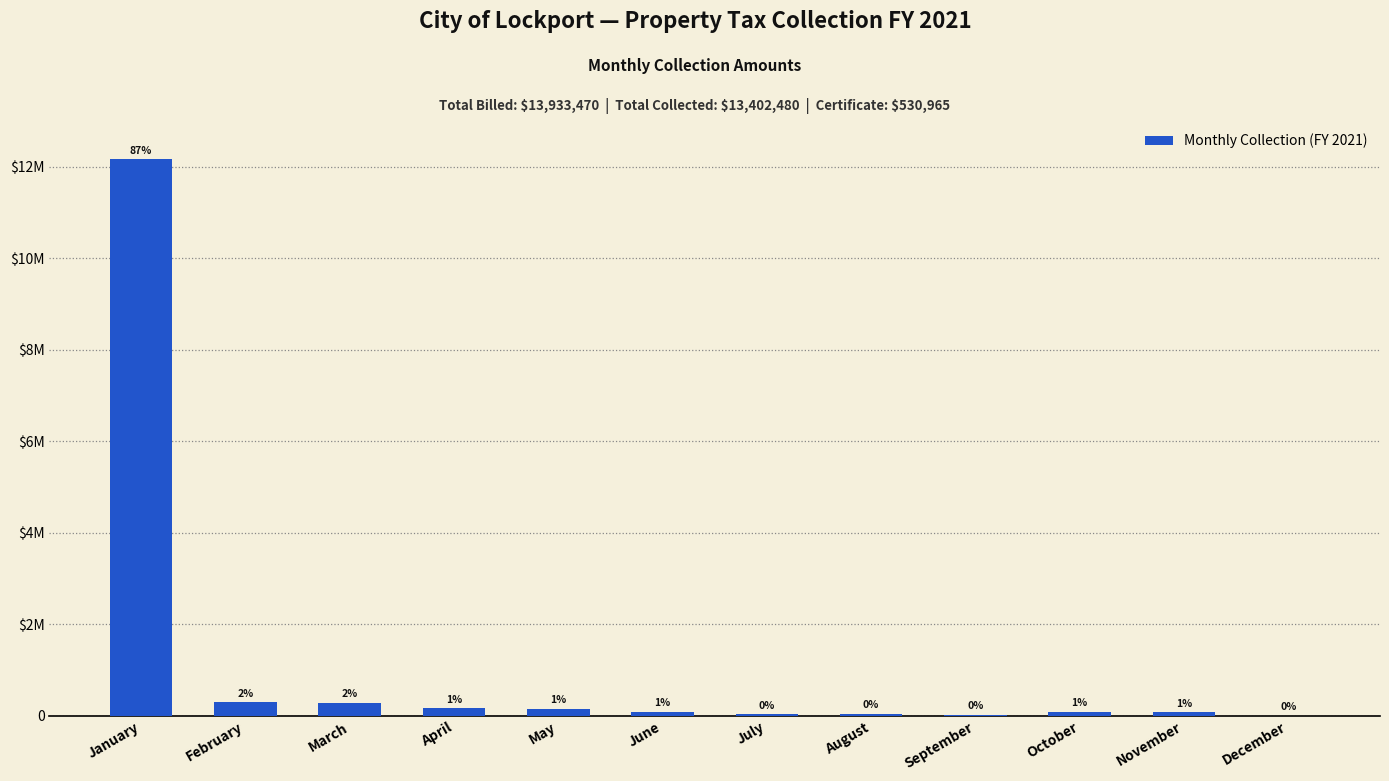

List the labels in order of value, largest first.

January, February, March, April, May, June, October, November, August, July, September, December